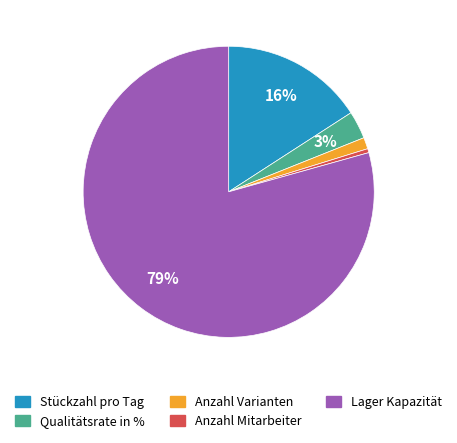

How many segments does this pie chart have?

5